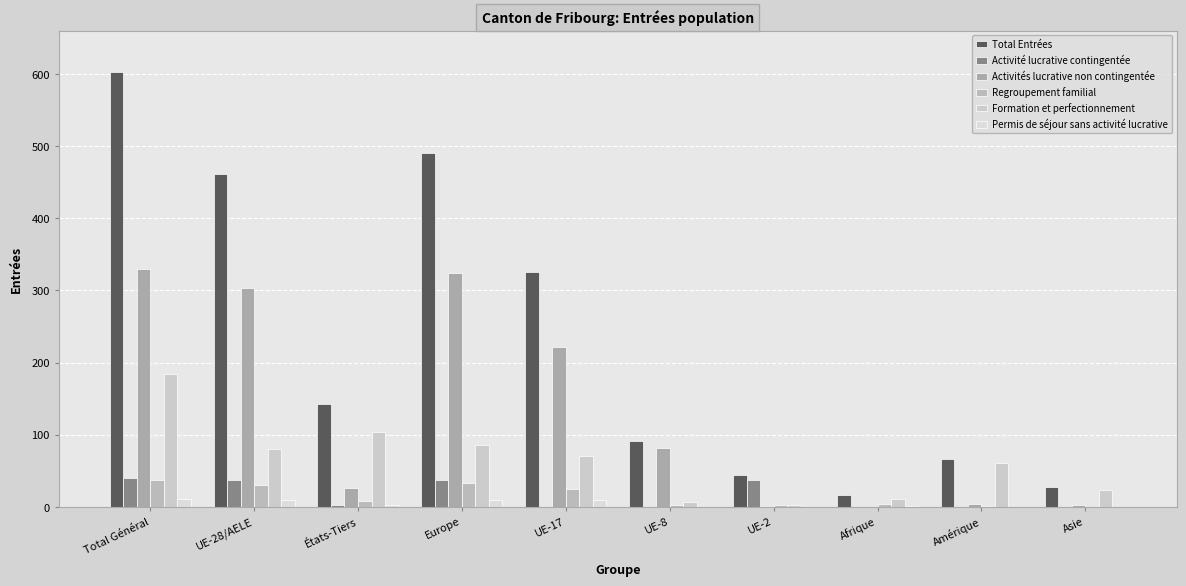

What is the value of the Total Entrées bar at the 1st from the left?

603